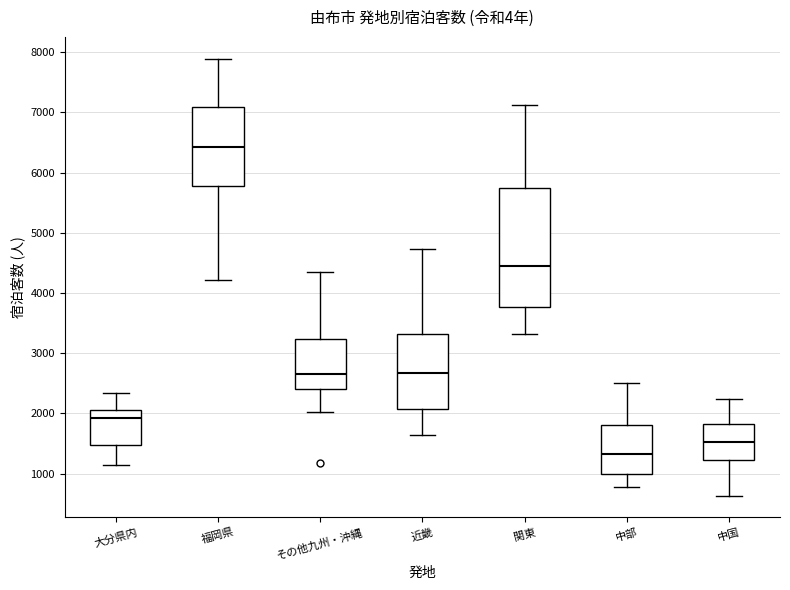

Which box's median line is the highest?

福岡県